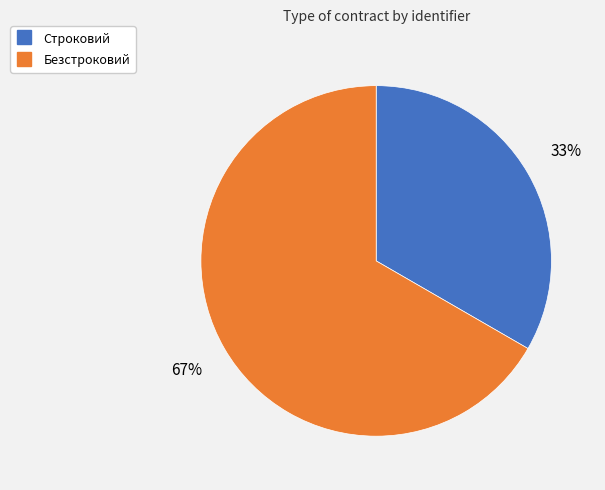

Count the number of slices in the pie.

2